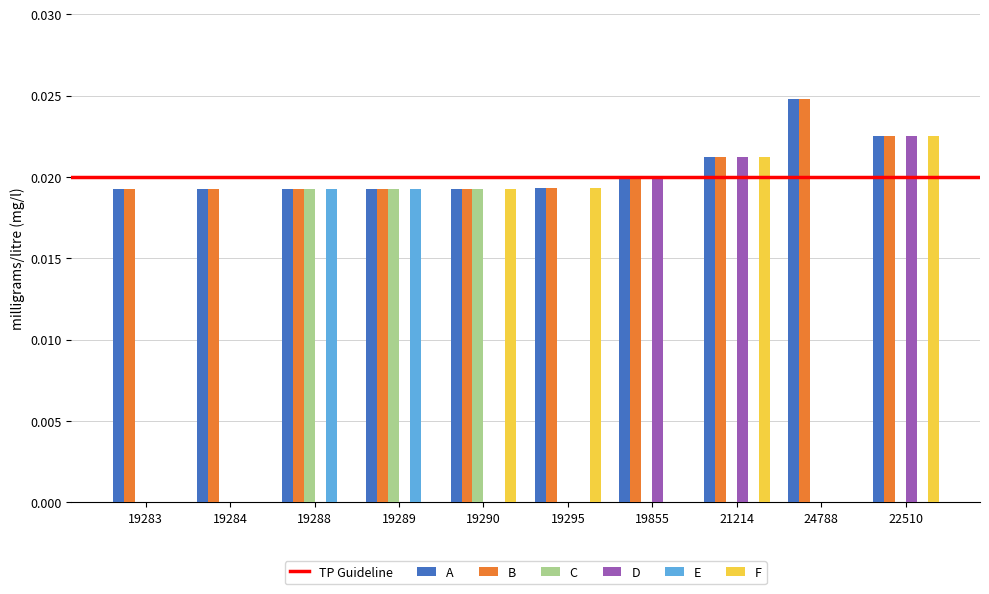

The F series shows 0.0 at 19289. True or false?

True